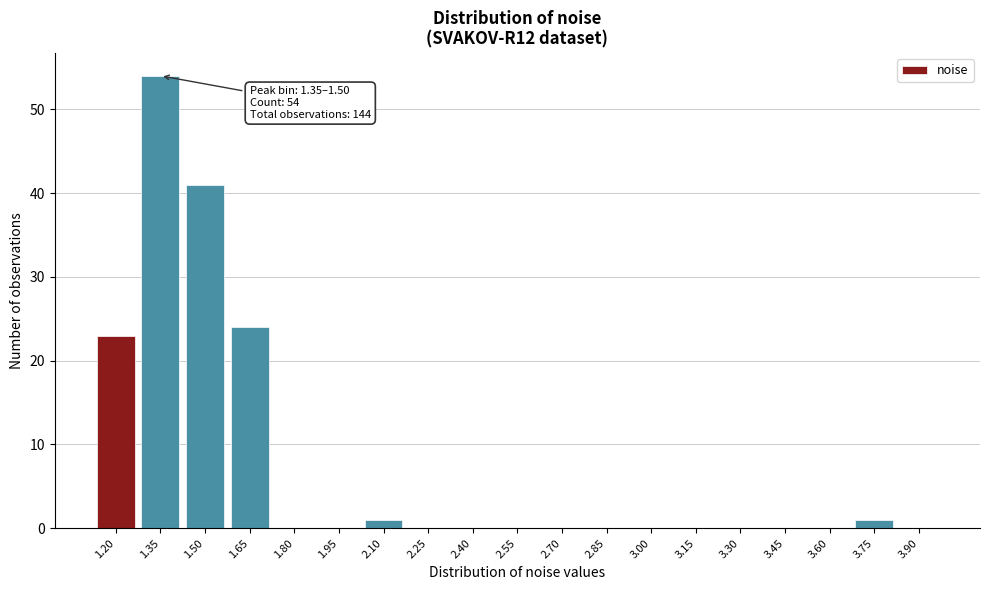

Reading left to right, list all the values displayed in this chart.

1.20=23	1.35=54	1.50=41	1.65=24	1.80=0	1.95=0	2.10=1	2.25=0	2.40=0	2.55=0	2.70=0	2.85=0	3.00=0	3.15=0	3.30=0	3.45=0	3.60=0	3.75=1	3.90=0